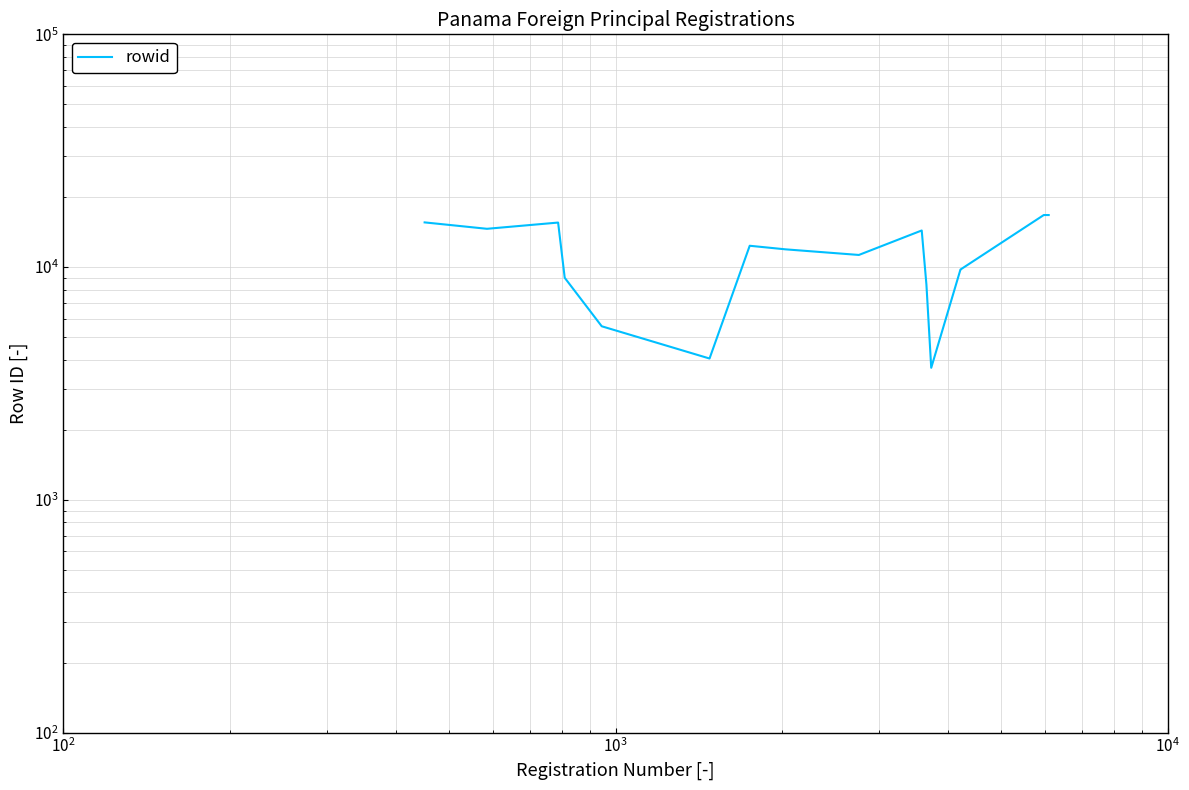

What is the value of the 4th point from the left?

8997